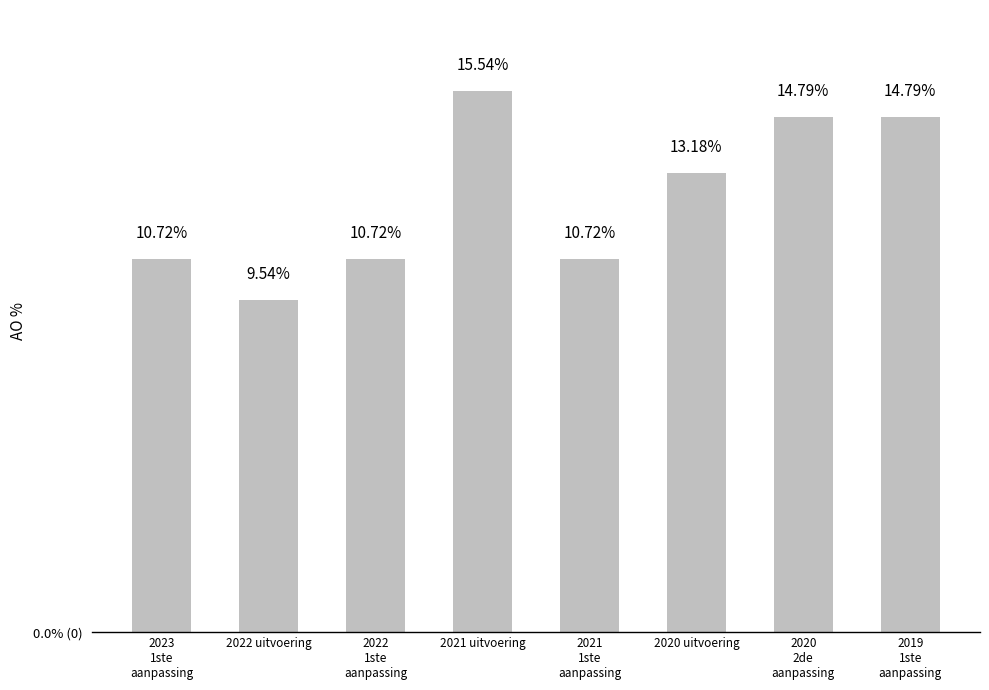

What is the maximum value shown in the chart?

15.5